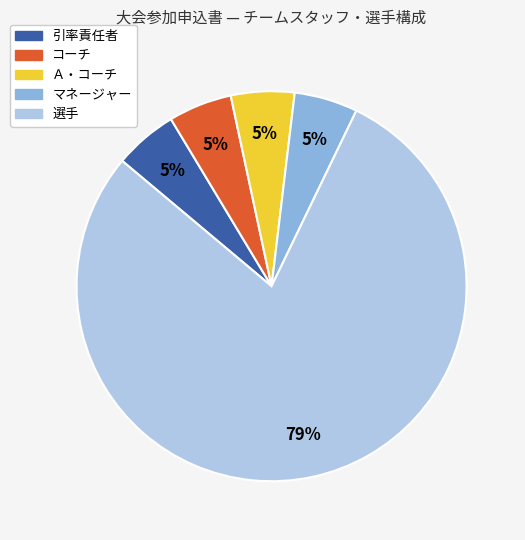

Is there any slice that represents more than half of the pie?

Yes